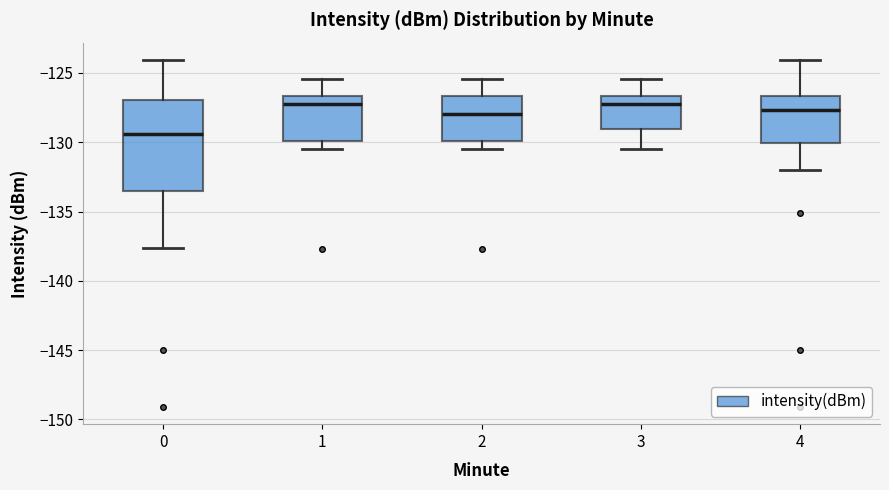

Which box's median line is the lowest?

0